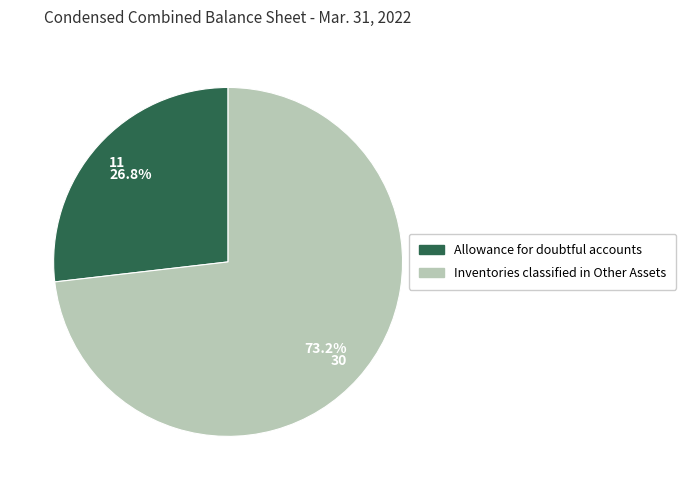

Is there a majority slice in this chart?

Yes